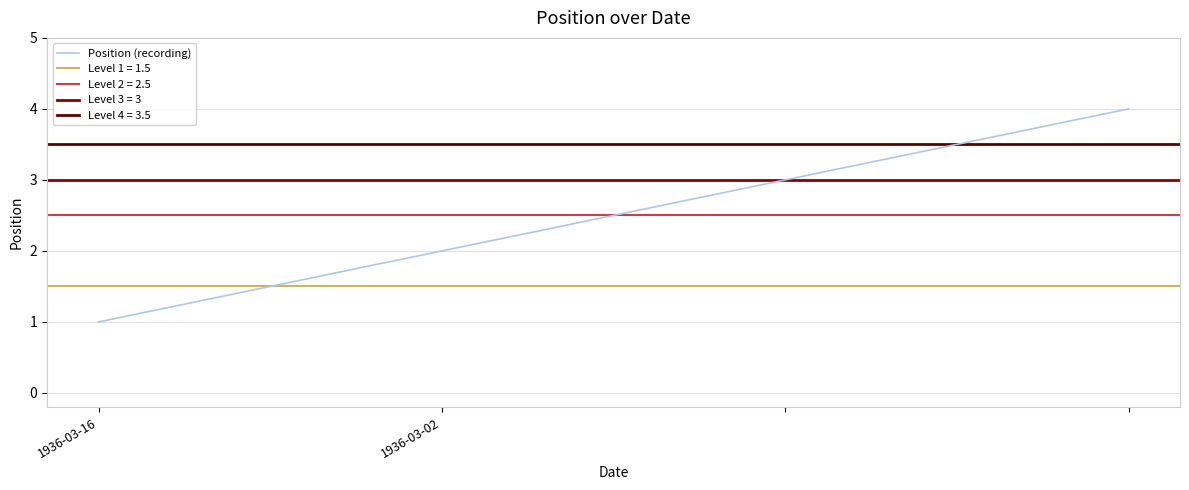

What is the greatest value displayed?

4